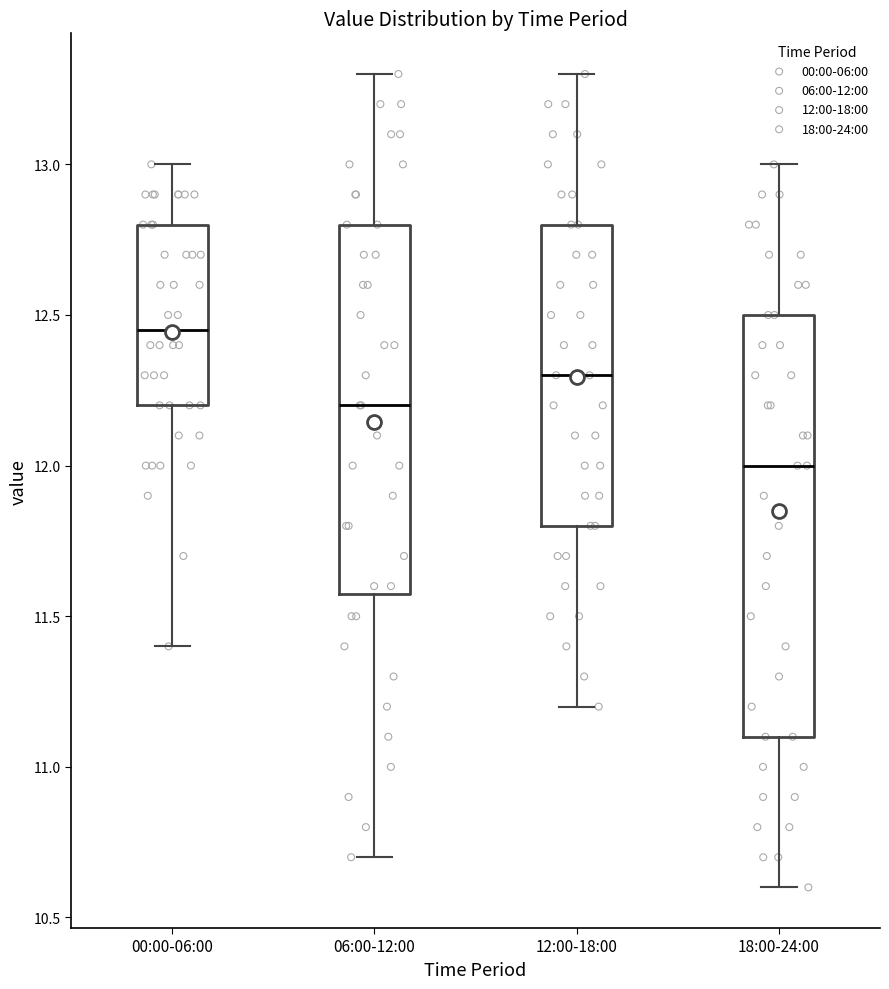

Which box is the tallest, from its lower edge to its upper edge?

18:00-24:00